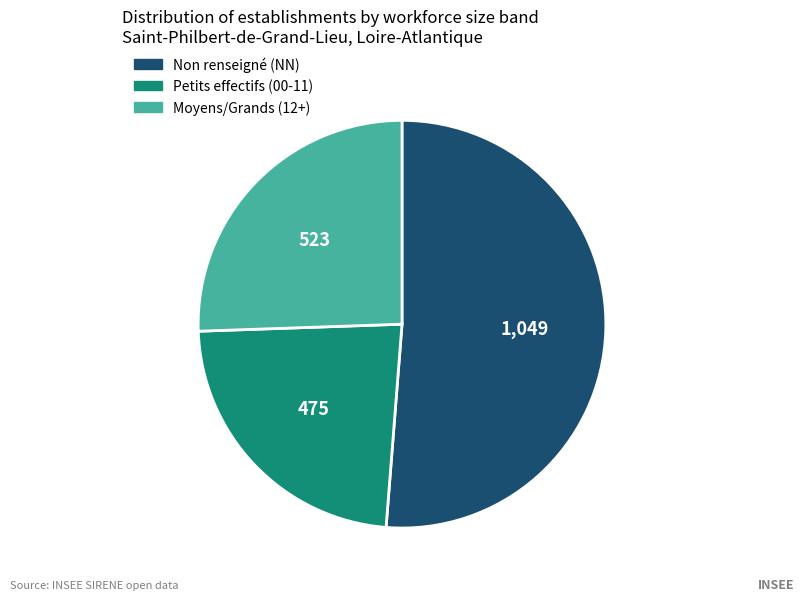

Is there any slice that represents more than half of the pie?

Yes